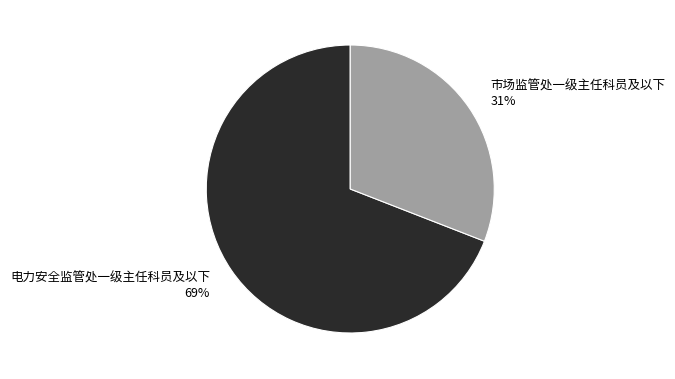

To the nearest percent, what is the average slice percentage?

50%